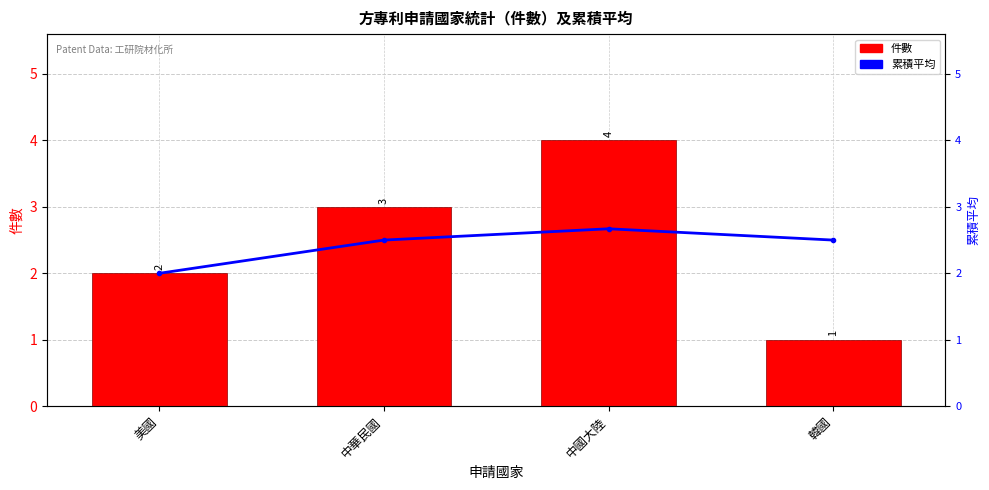

Rank the series at 韓國 from highest to lowest value.

累積平均, 件數